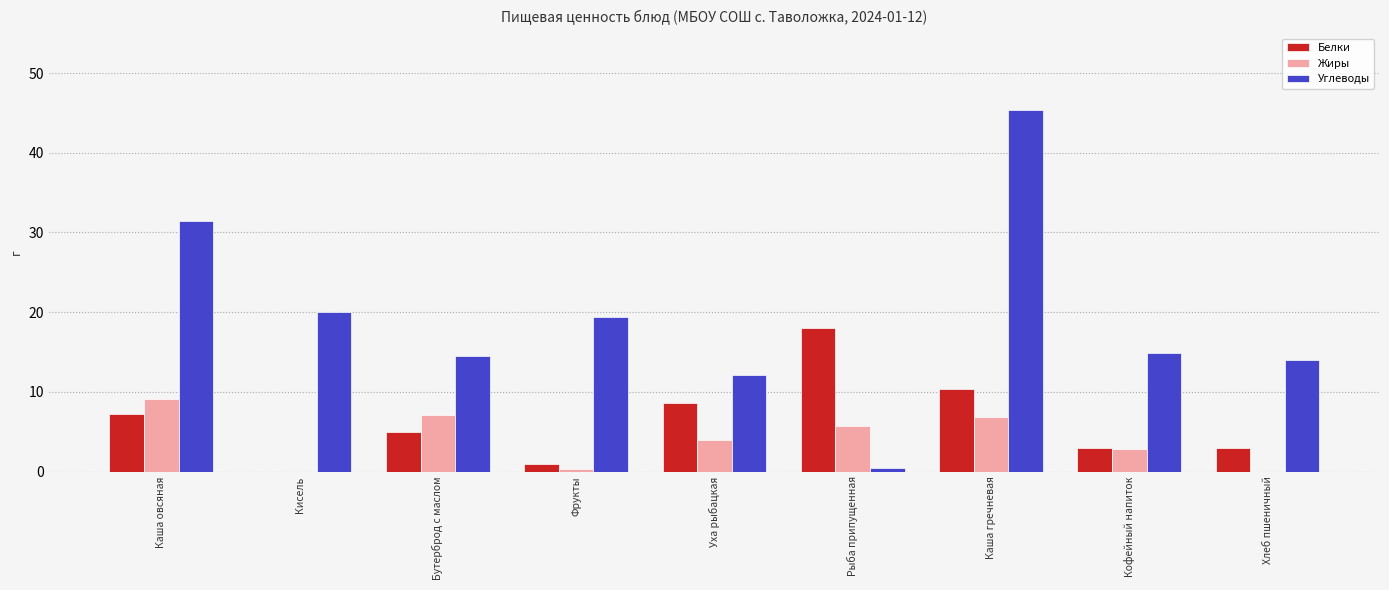

Is it true that Белки equals 7.2 at Каша овсяная?

True